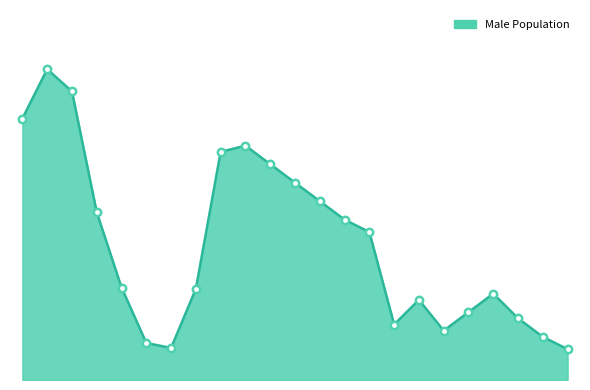

Does the chart have visible grid lines?

No